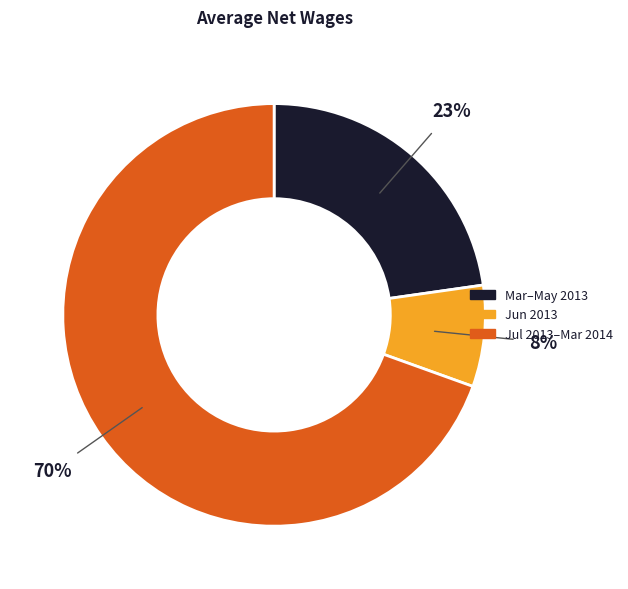

Is there a majority slice in this chart?

Yes